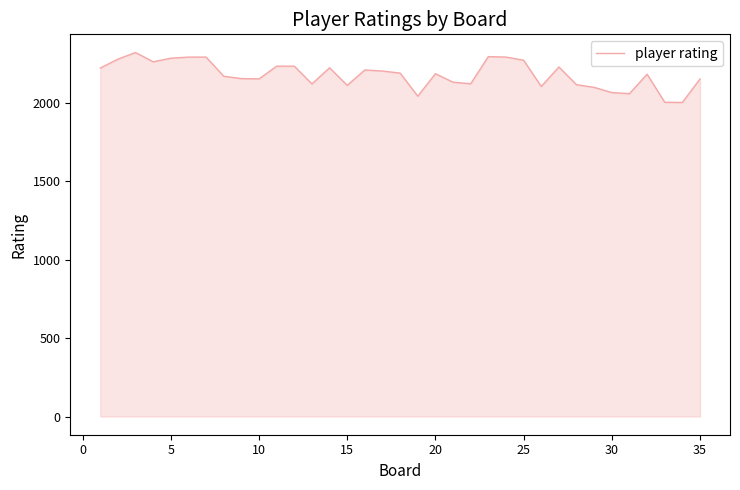

What is the smallest value displayed?

2001